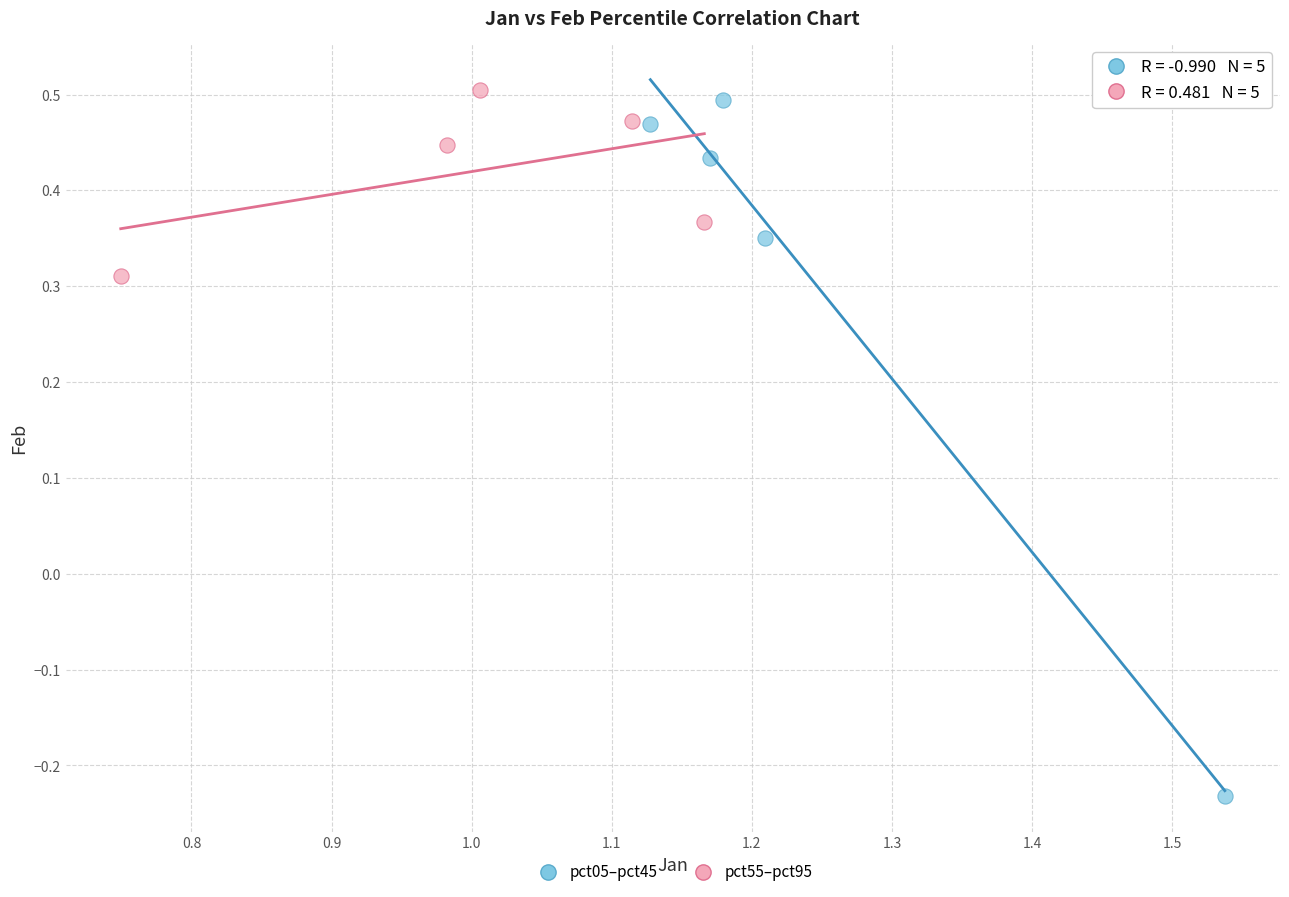

Which series has the widest spread of Y values?

pct05–pct45